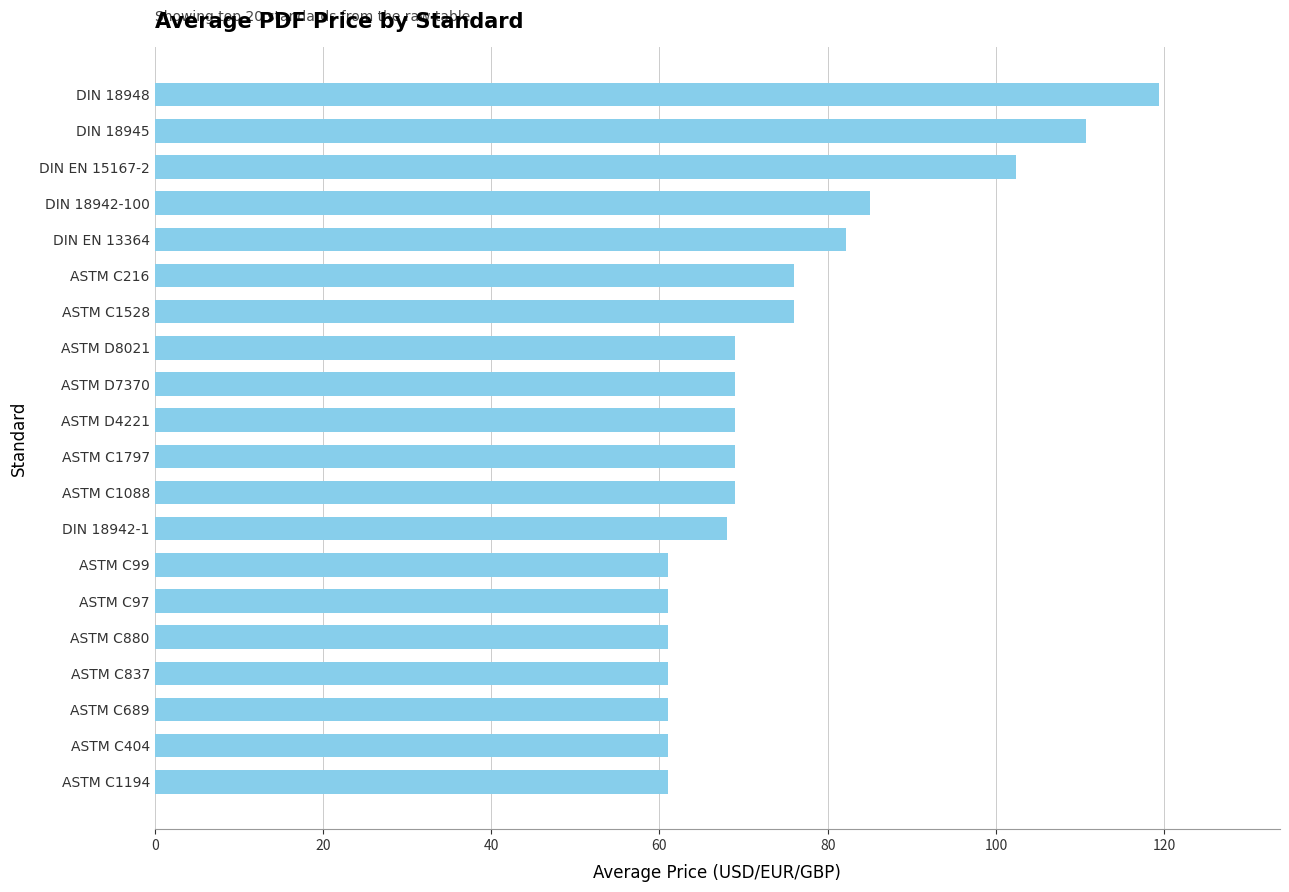

Between ASTM D7370 and ASTM C880, which is larger?

ASTM D7370